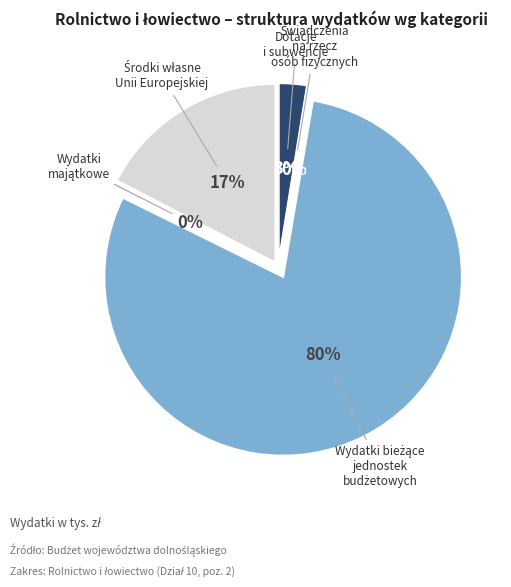

What is the change in value from Świadczenia na rzecz osób fizycznych to Wydatki bieżące jednostek budżetowych?

+71955